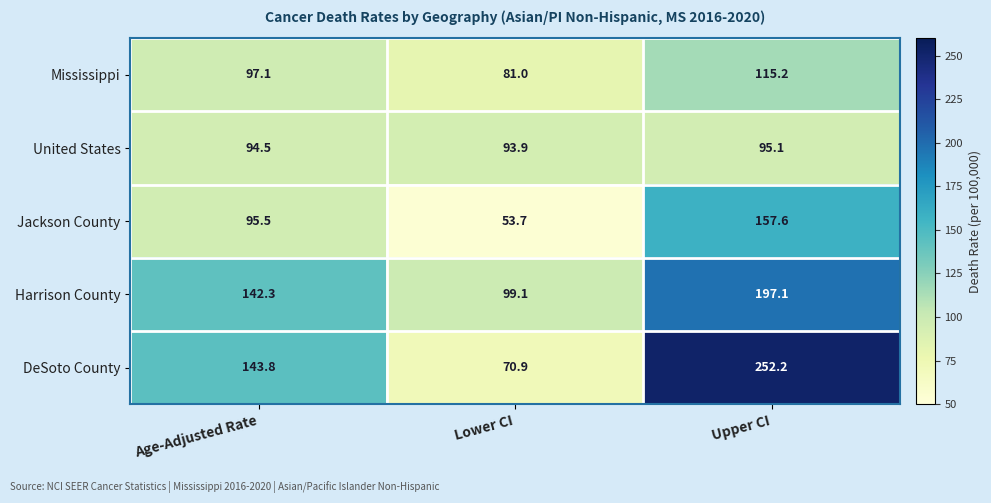

What is the sum of the DeSoto County values at Lower CI and Upper CI?

323.1